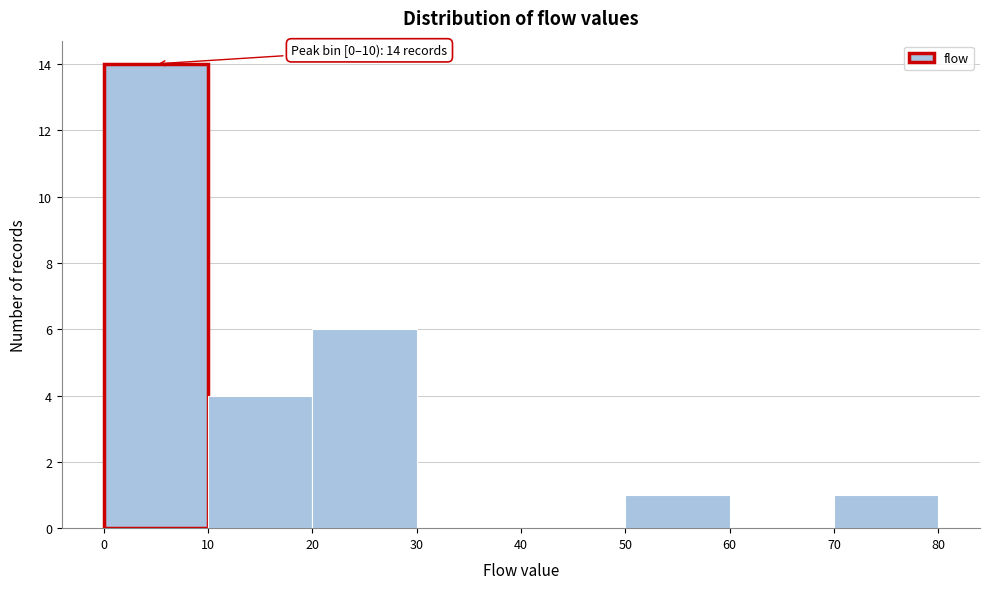

Over which range of the x-axis is the bar tallest?

0 to 10